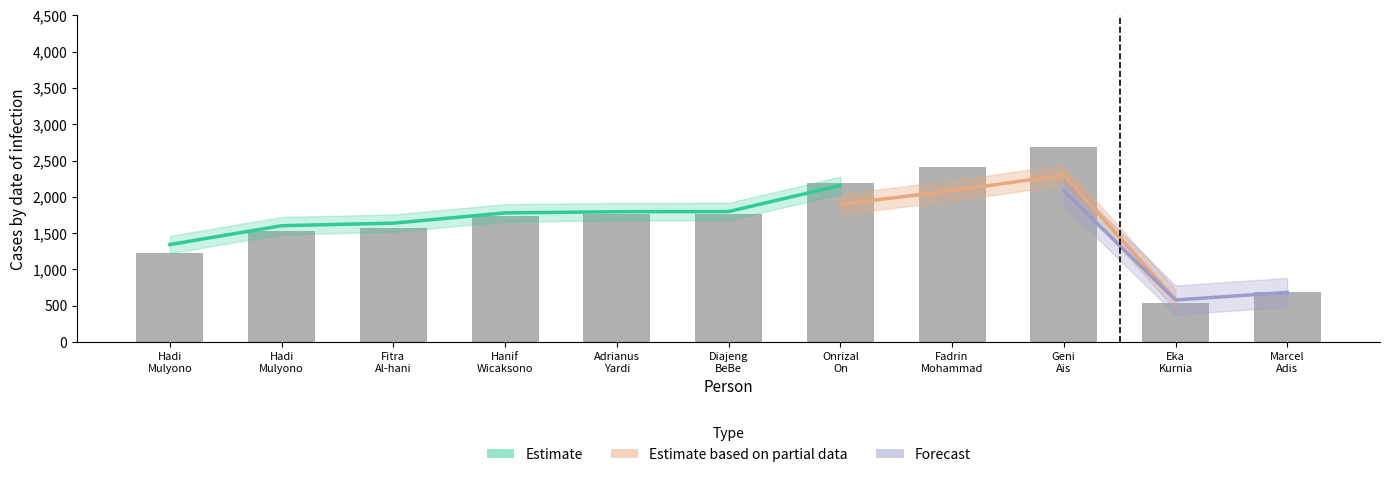

True or false: the data shows 503 at Fadrin Mohammad.

False